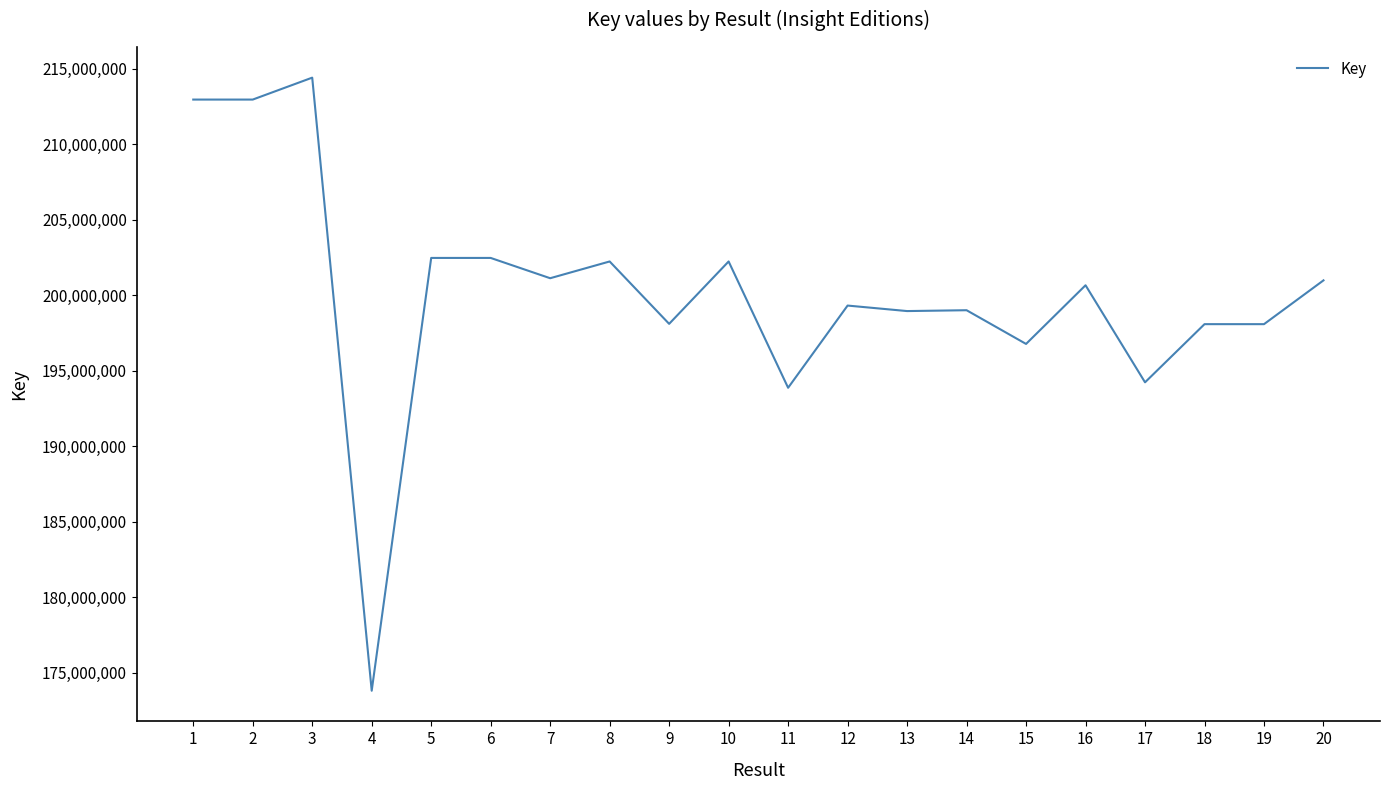

What is the change in value from 16 to 19?

-2576447